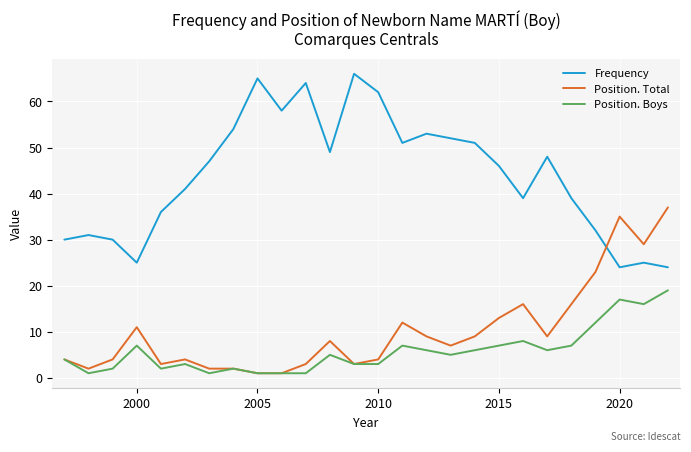

What is the highest value of the Frequency series?

66